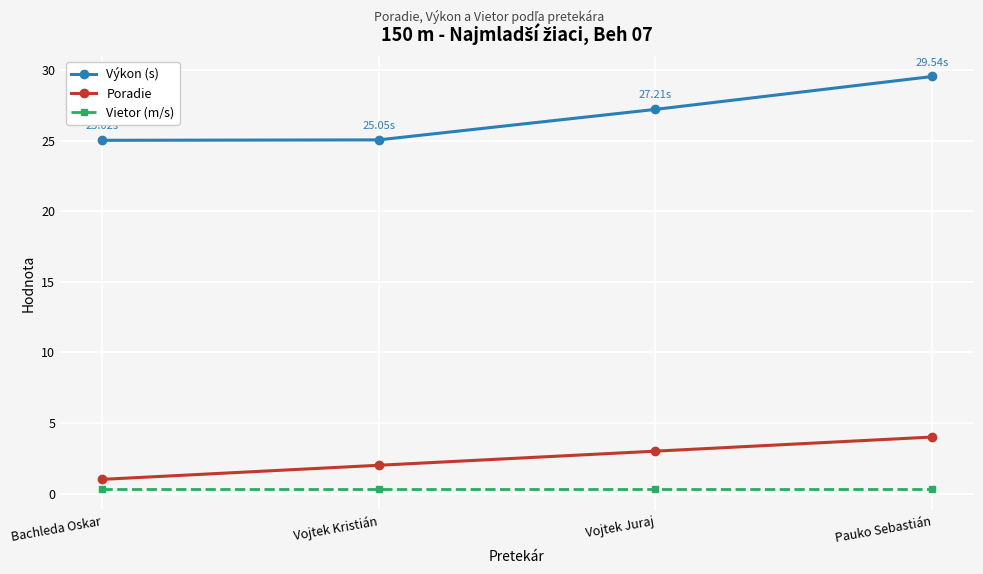

True or false: Vietor (m/s) has a value of 0.3 at Pauko Sebastián.

True